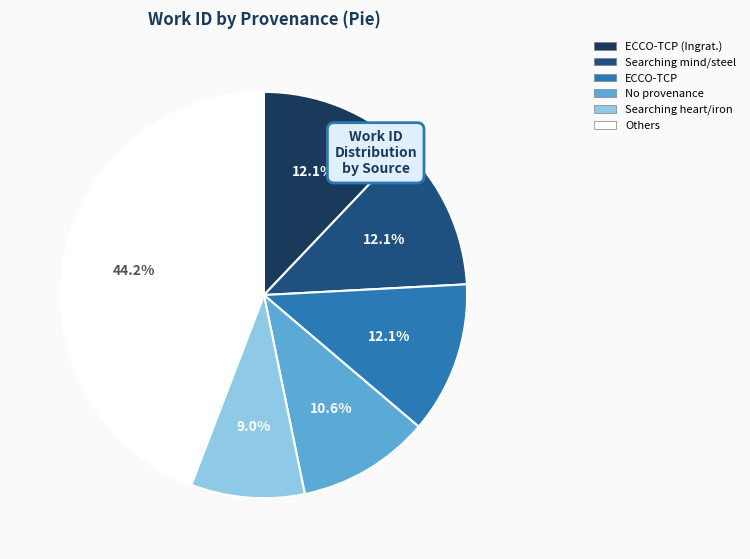

Is there a majority slice in this chart?

No